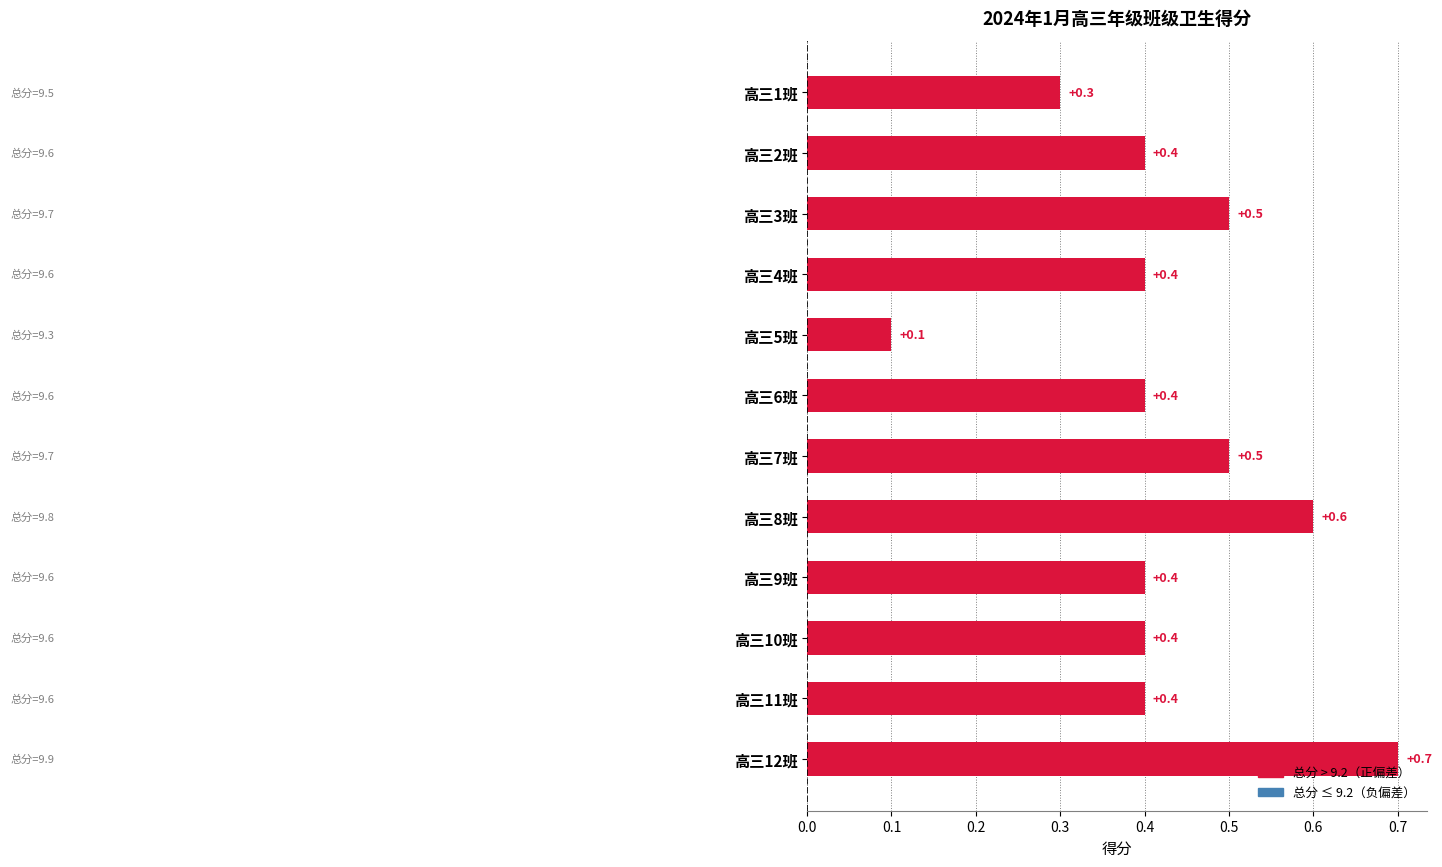

Count the values in the range 0 to 1.

12